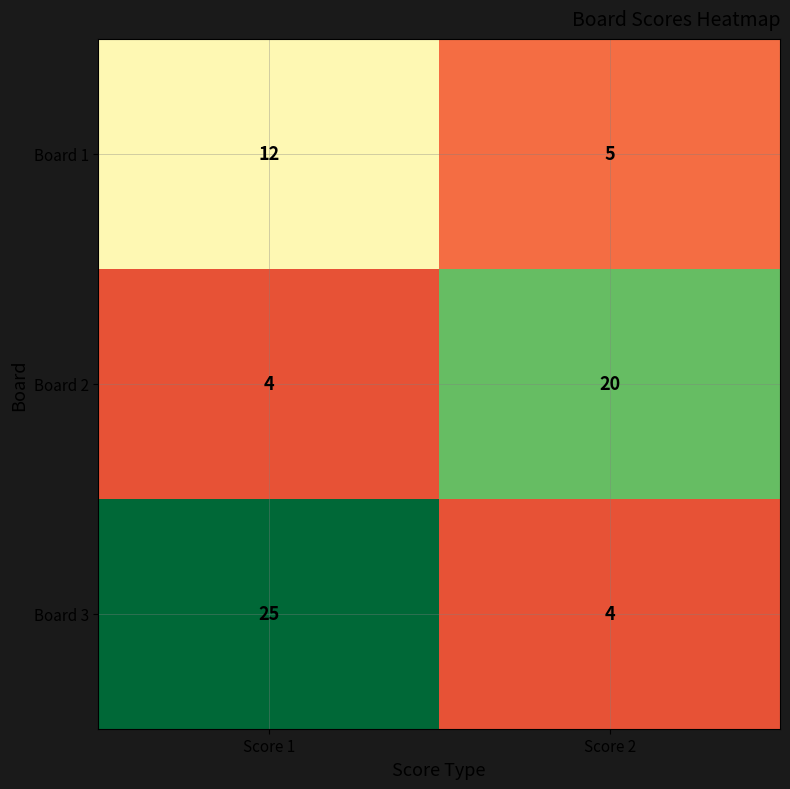

Which category has the highest value in the Board 2 series?

Score 2